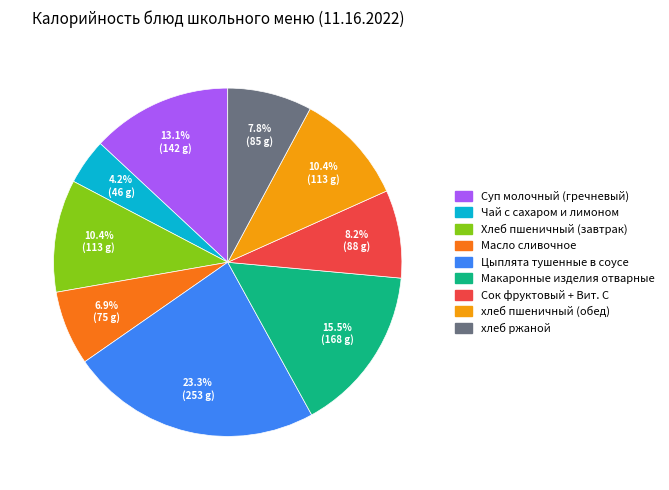

How many segments does this pie chart have?

9